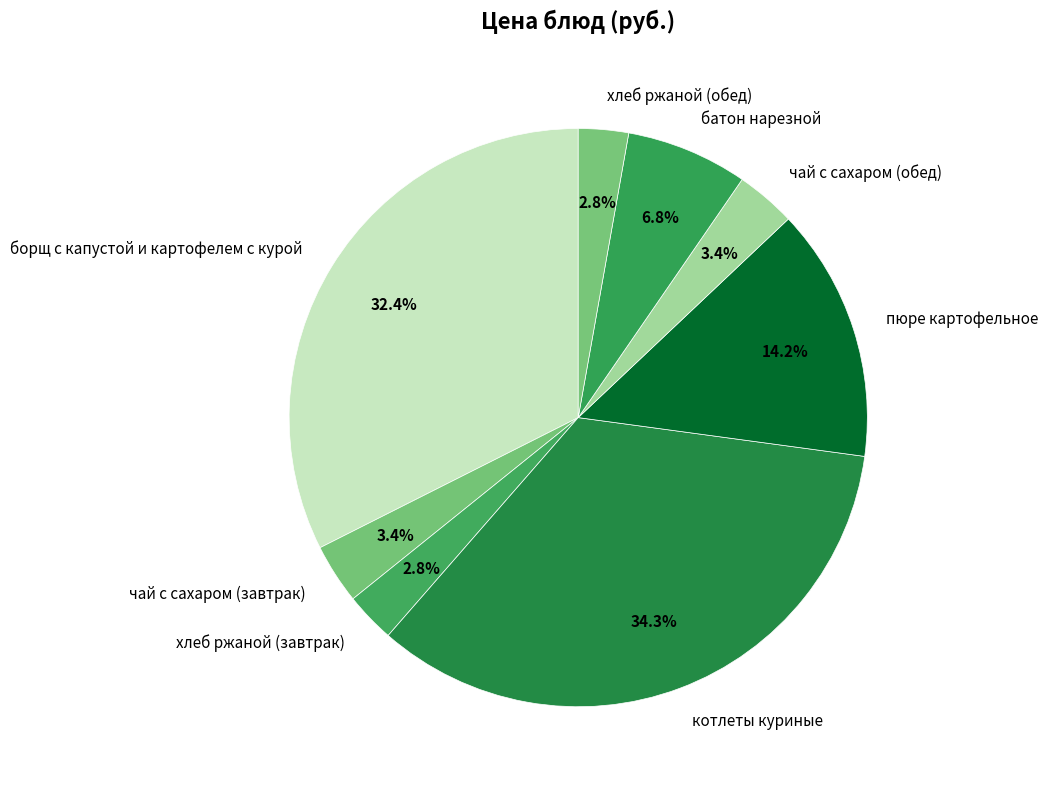

What is the largest slice in the pie chart?

котлеты куриные